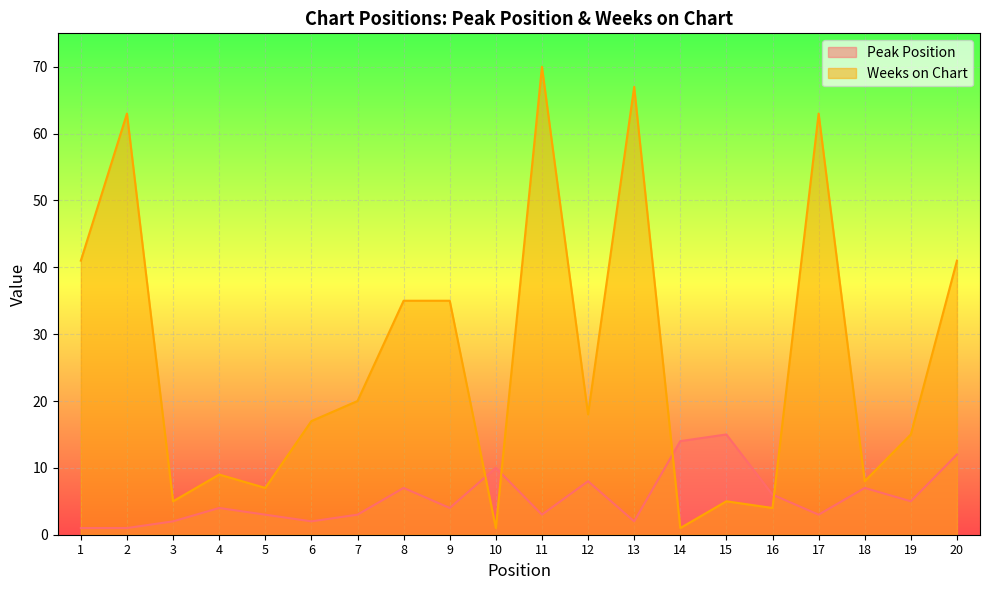

What is the average value of the Peak Position series?

6